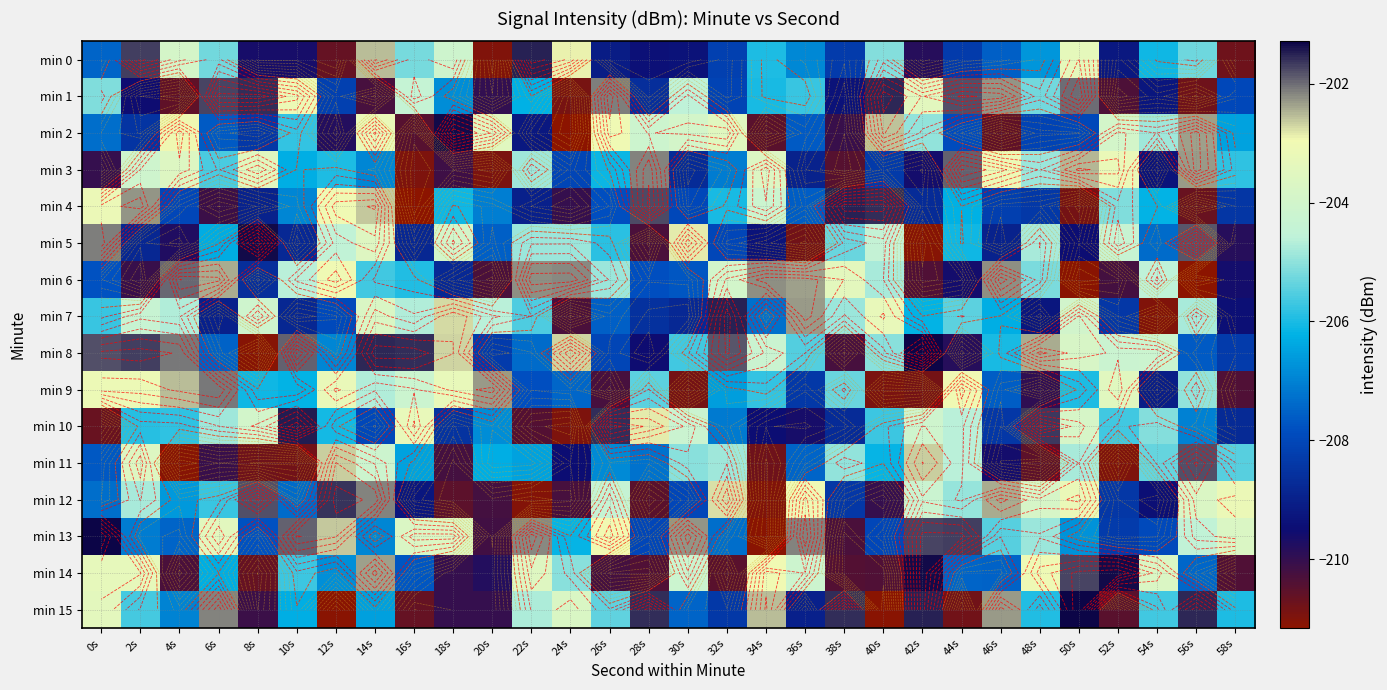

What is the sum of all min 13 values?

-6161.5